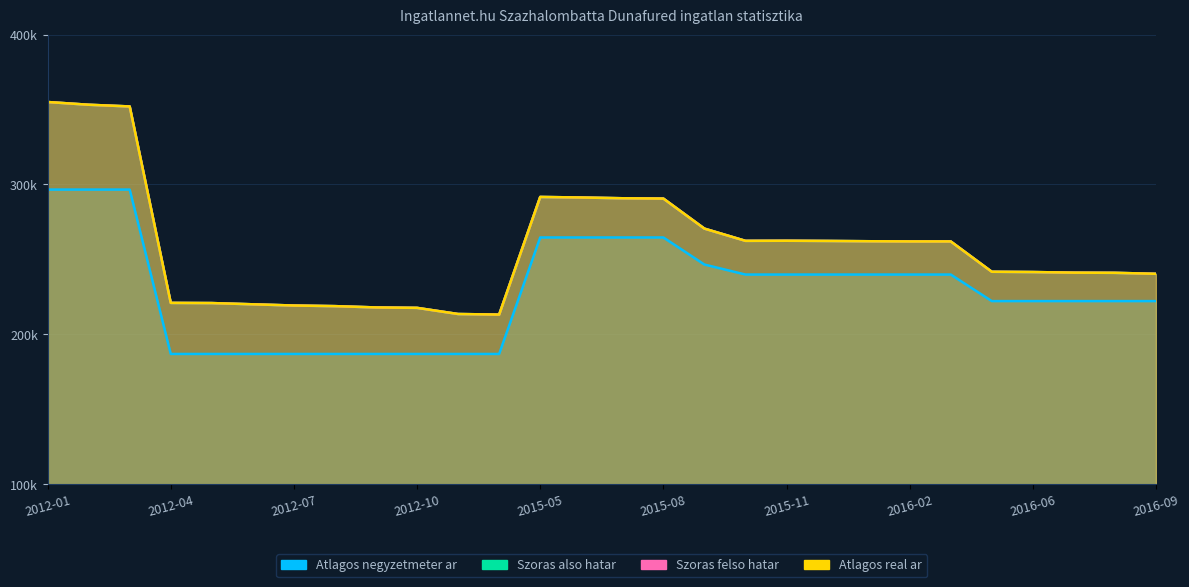

At which label does Atlagos negyzetmeter ar first exceed 239933?

2012-01